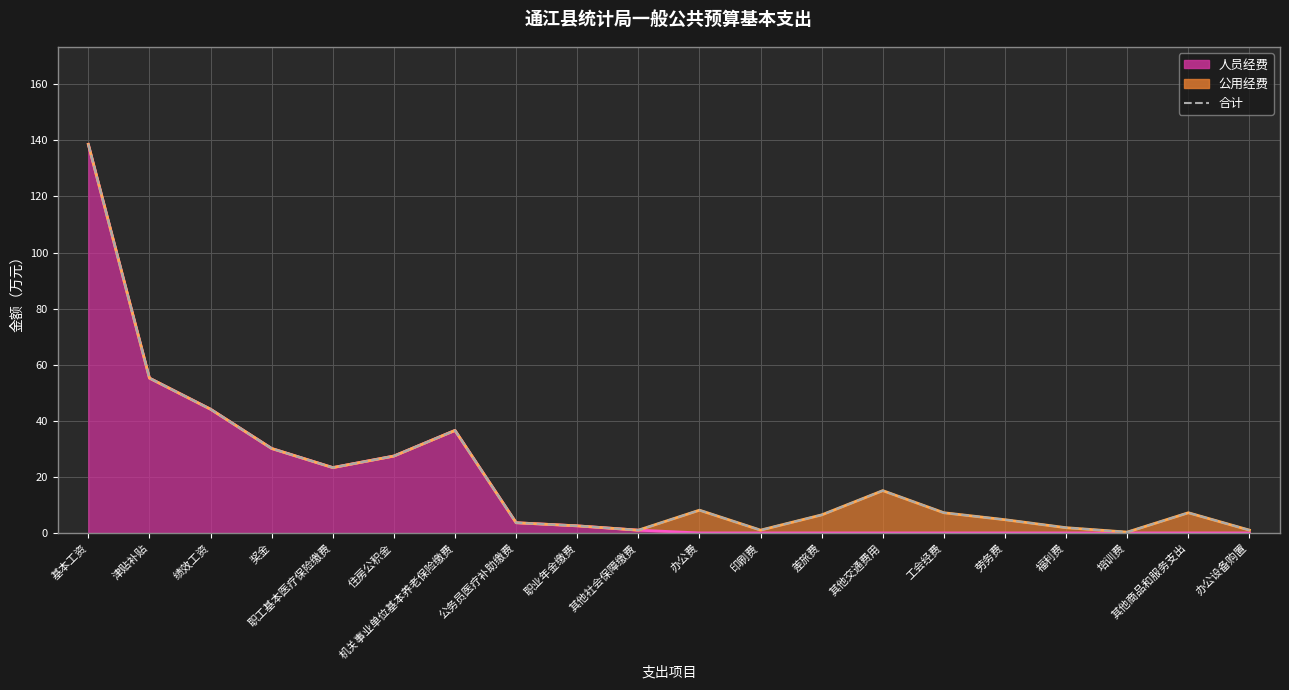

What is the minimum value shown in the chart?

0.3